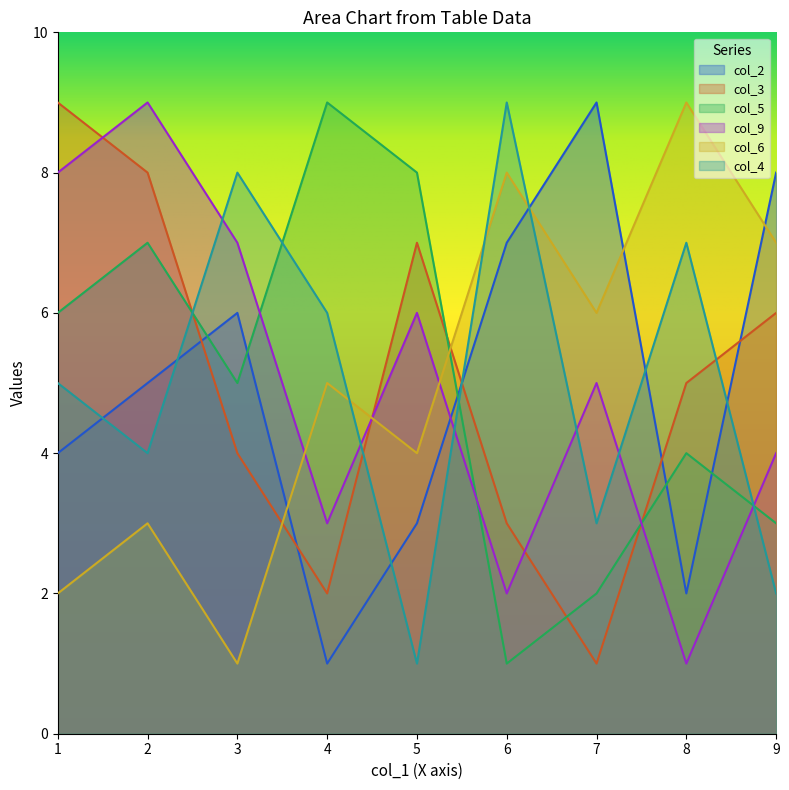

What is the difference between the col_2 values at 7 and 8?

7